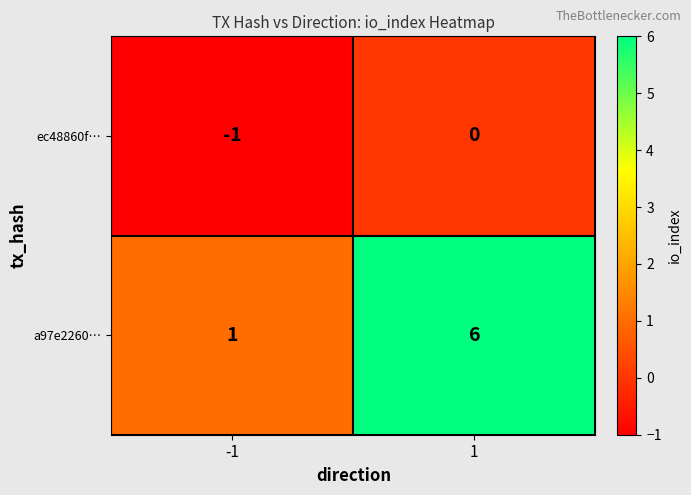

Which series has the largest total across all categories?

a97e2260…